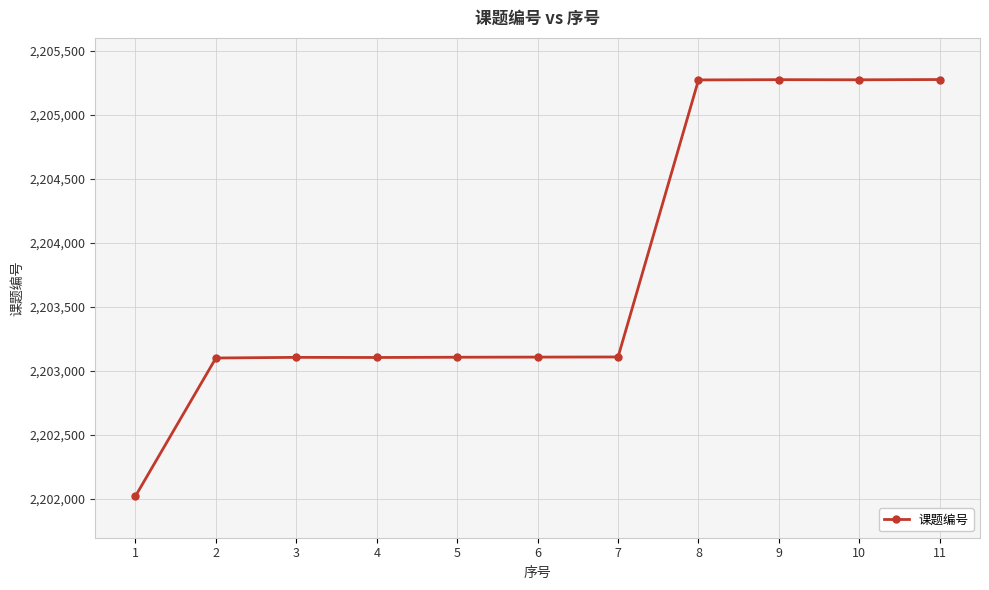

What is the smallest value displayed?

2202023